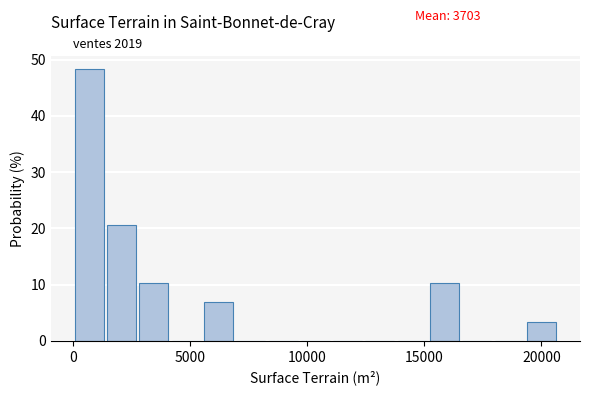

Around what value on the x-axis is the tallest bar? Give the approximate position of its centre, as read against the axis.

500